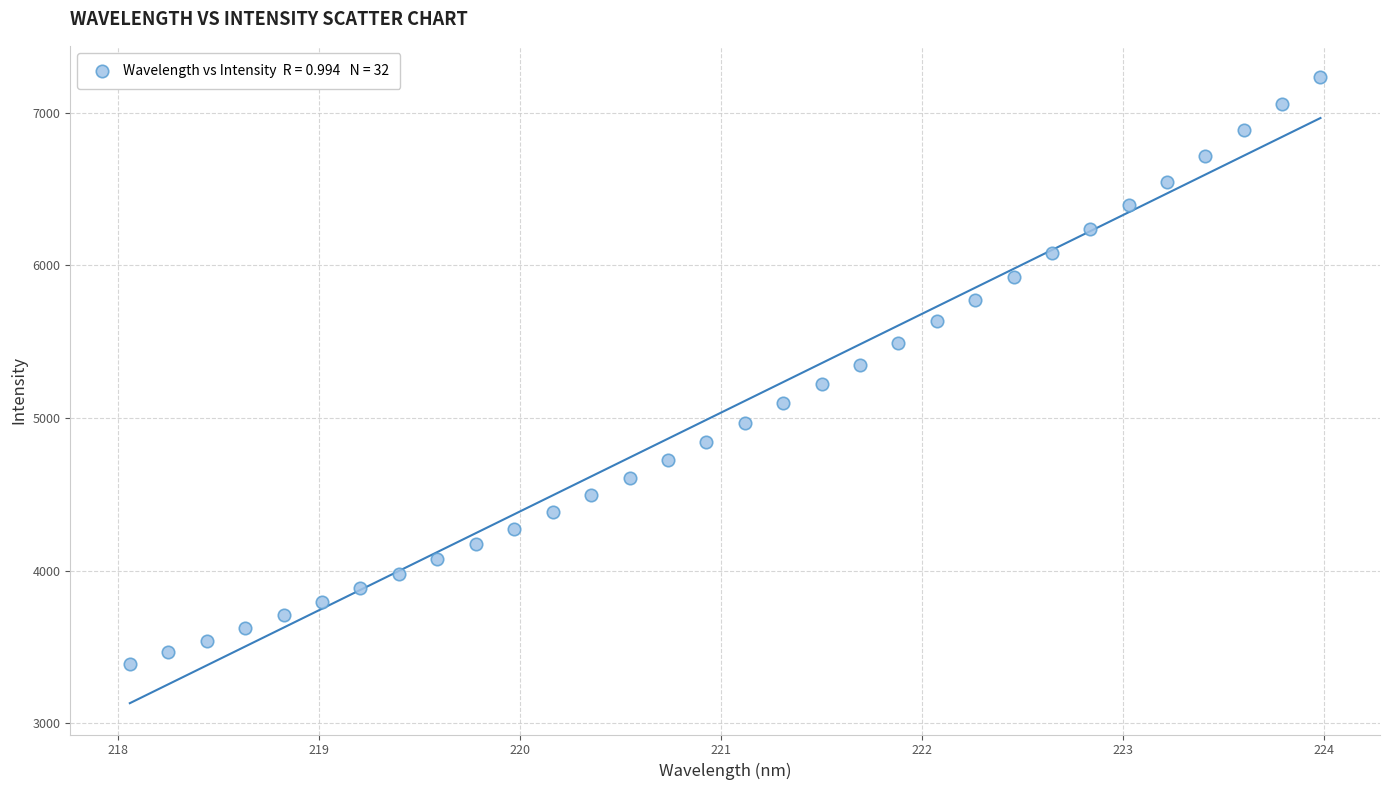

What is the range of X values (max minus min)?

5.9